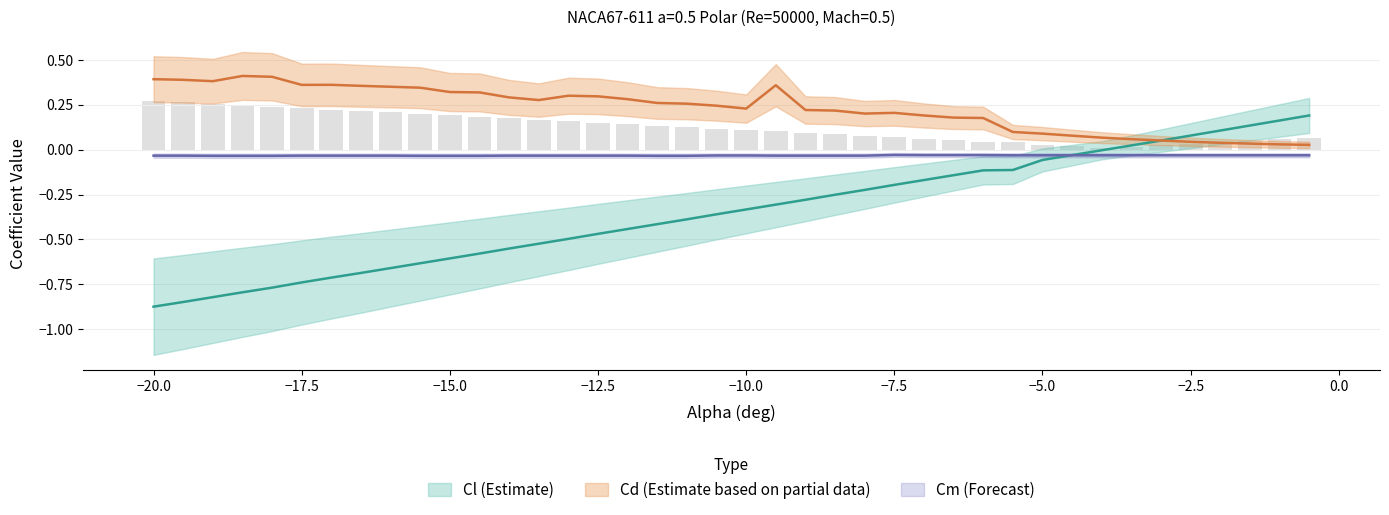

What are all the series names shown in the legend?

Cl, Cd, Cm